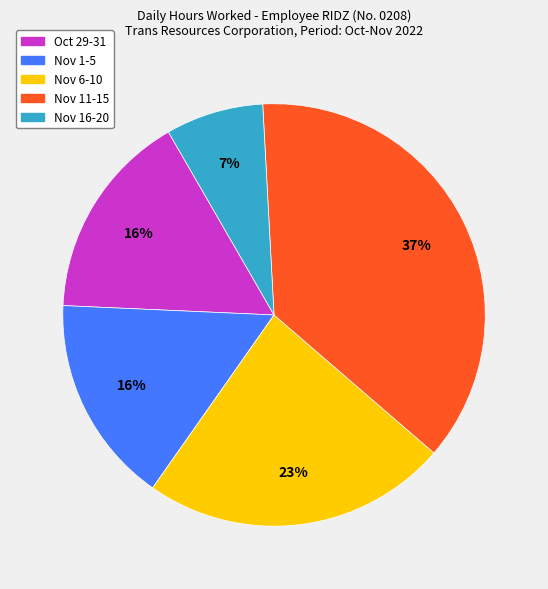

To the nearest percent, what is the difference between the largest and smallest slice percentages?

30%